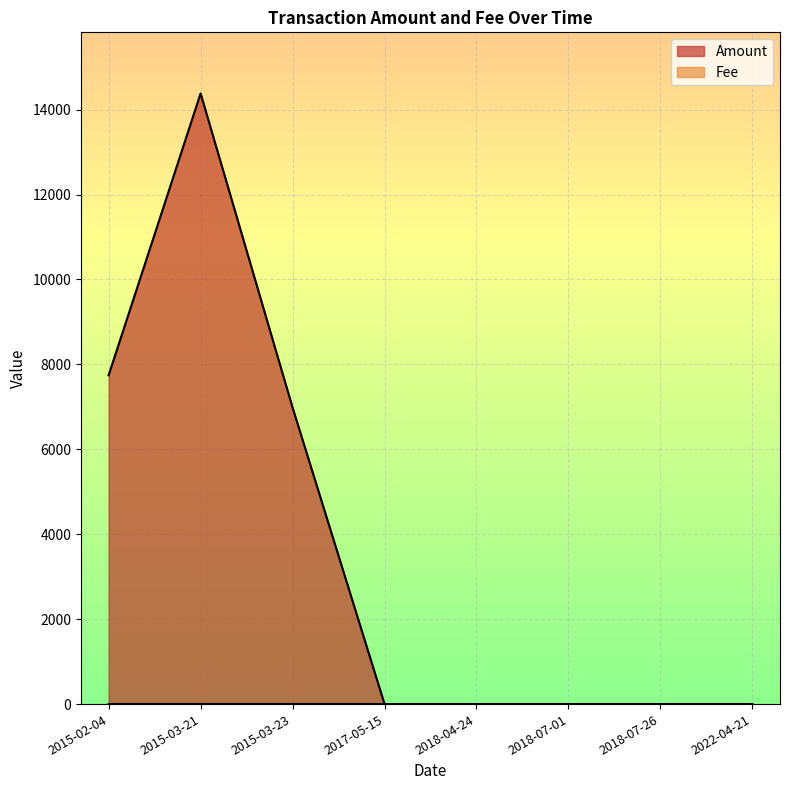

How many Fee values are between 1 and 2?

7